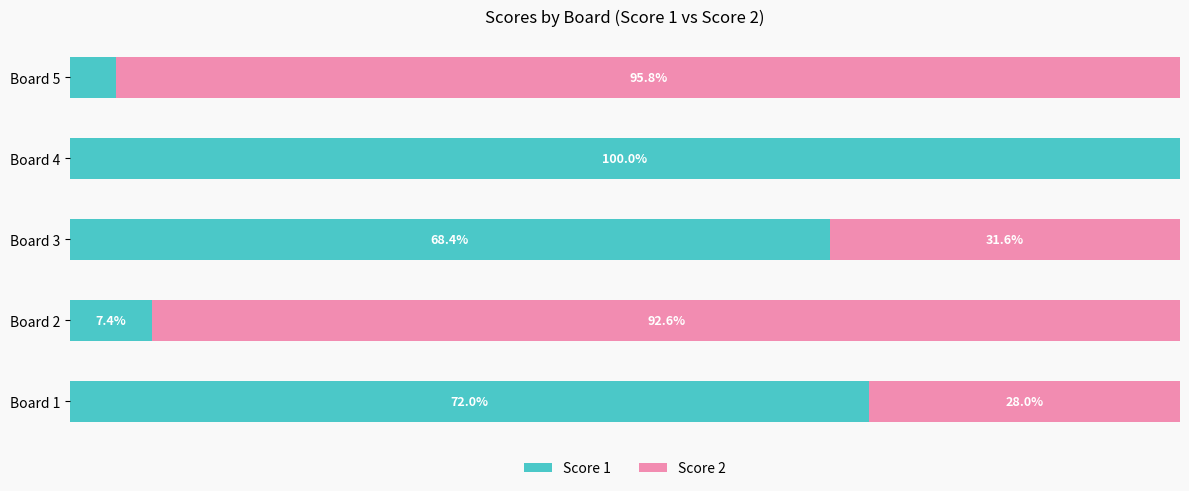

At which label does Score 1 reach its peak?

Board 4